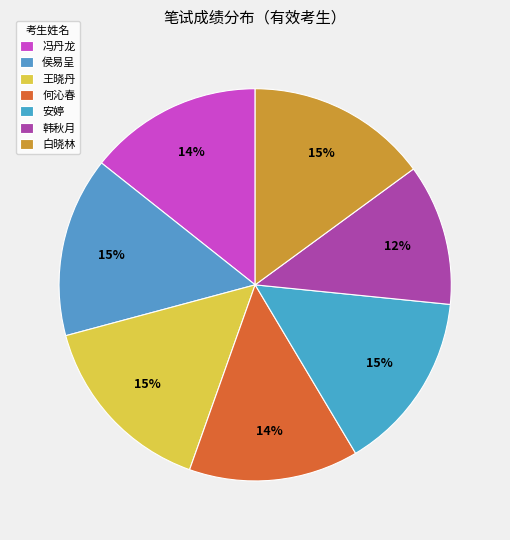

True or false: 白晓林 accounts for 15% of the total.

True